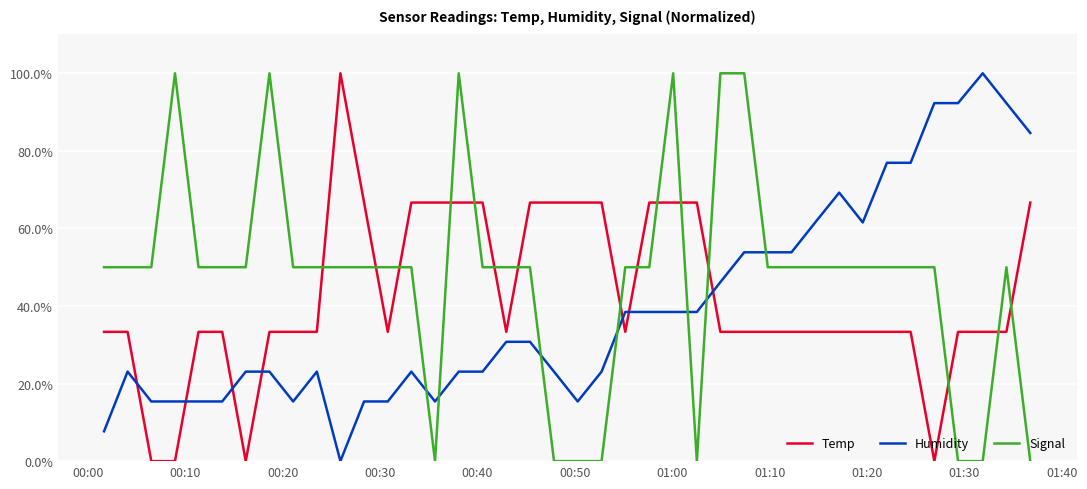

Does the chart display data point markers on the line(s)?

No